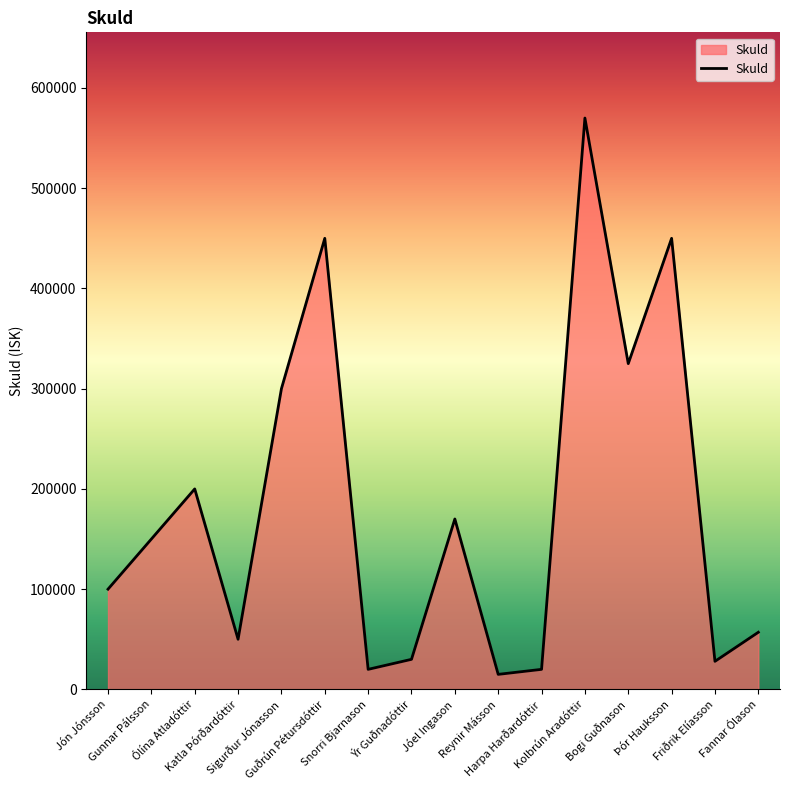

What is the minimum value shown in the chart?

15000